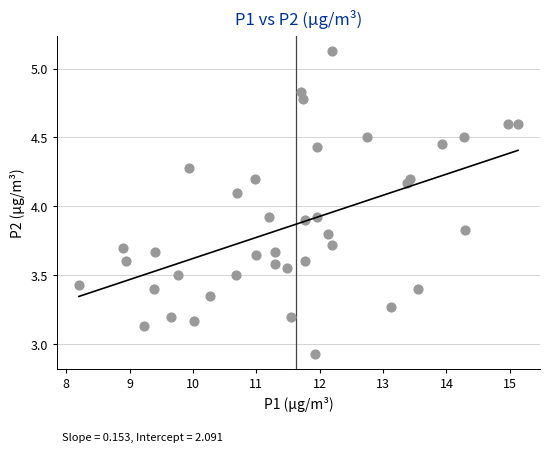

What is the range of Y values (max minus min)?

2.2